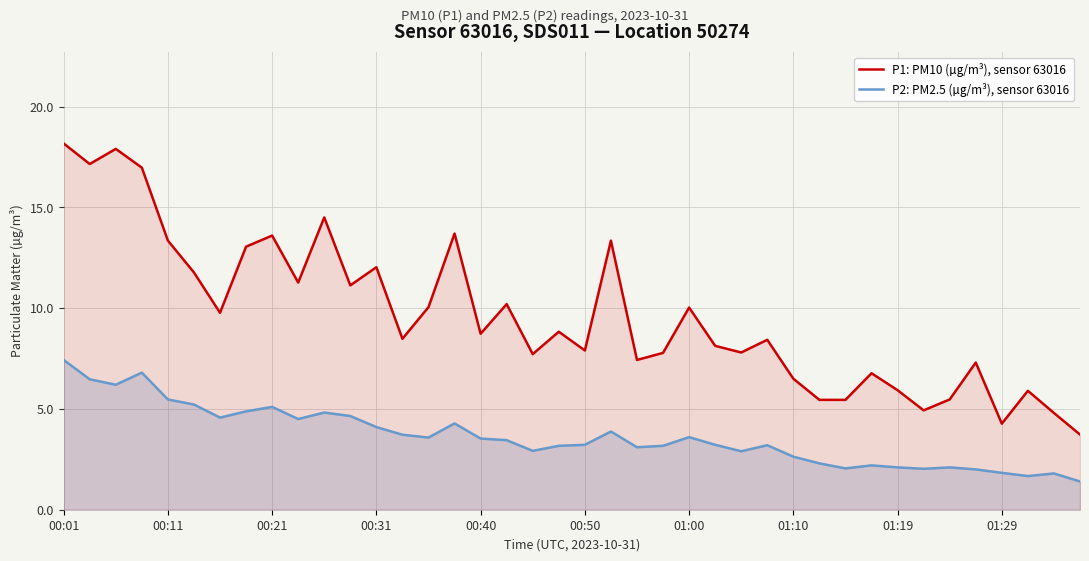

Which series has the largest range (max minus min)?

P1: PM10 (µg/m³), sensor 63016